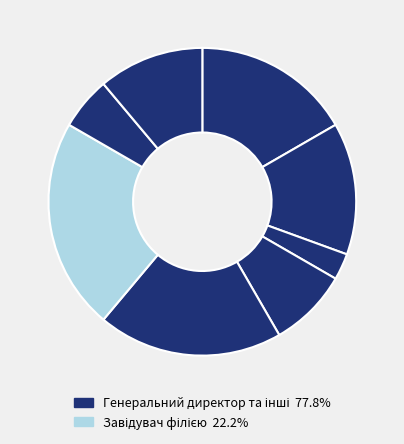

How many slices are in this pie chart?

8